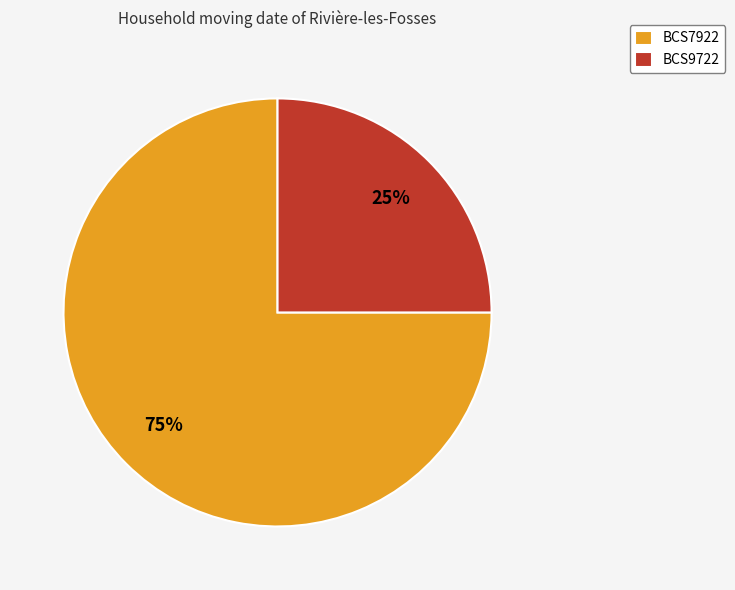

To the nearest percent, what is the combined percentage of BCS7922 and BCS9722?

100%